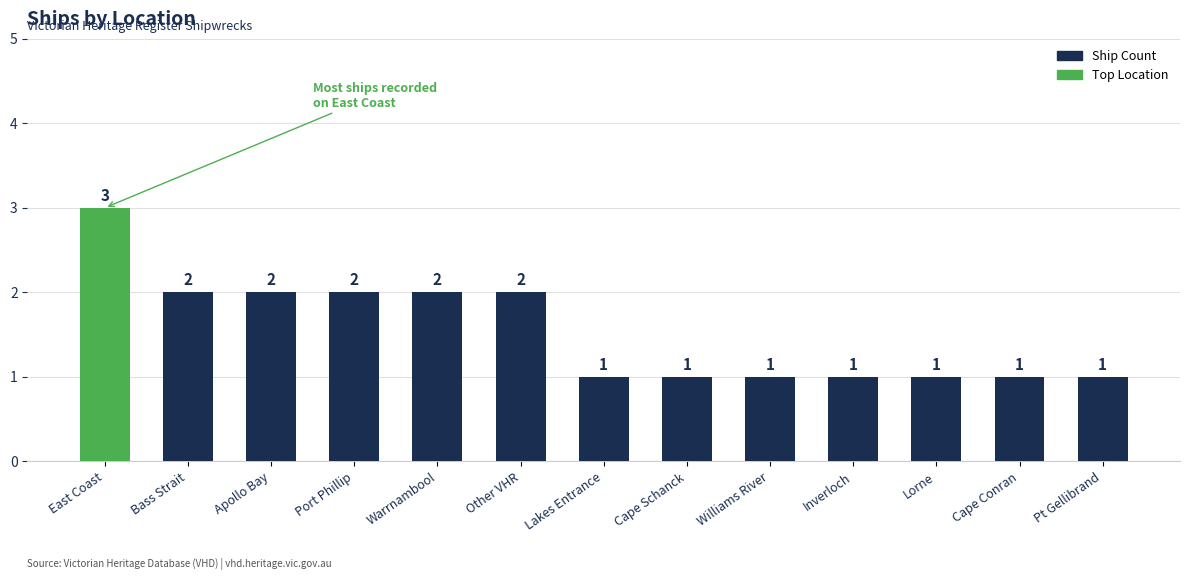

Read the value at Warrnambool.

2